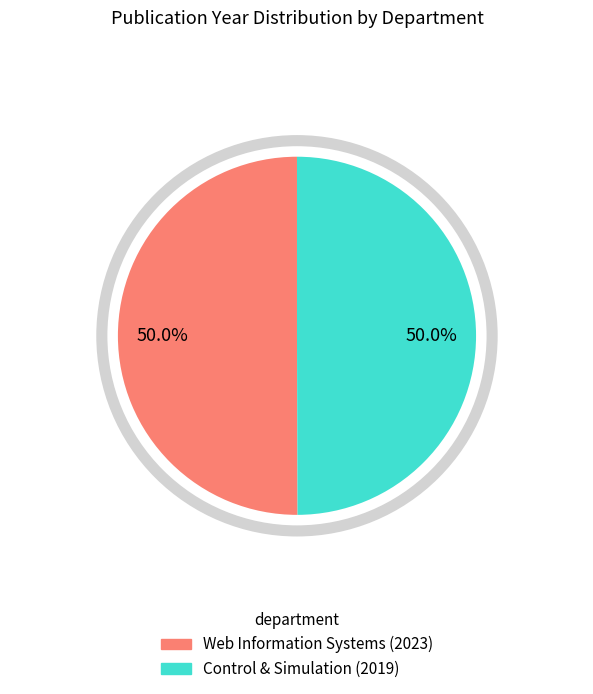

To the nearest percent, what is the combined percentage of Web Information Systems (2023) and Control & Simulation (2019)?

100%